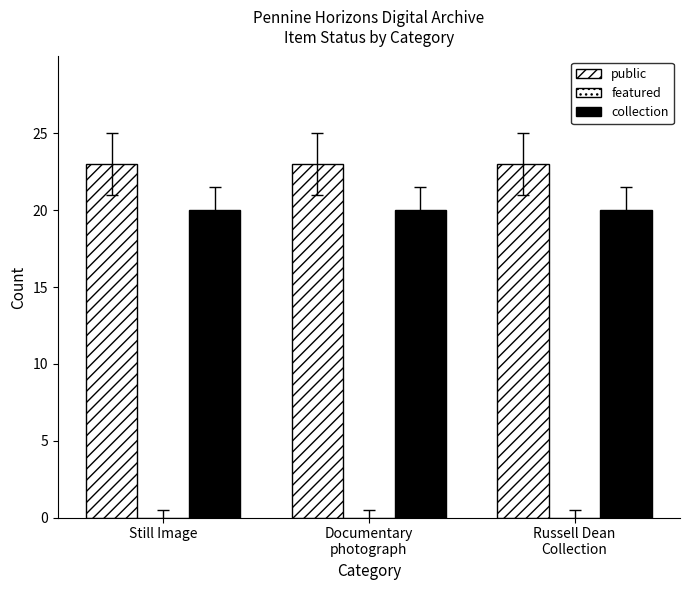

Reading left to right, list all the values displayed in this chart.

public: 23	23	23
featured: 0	0	0
collection: 20	20	20